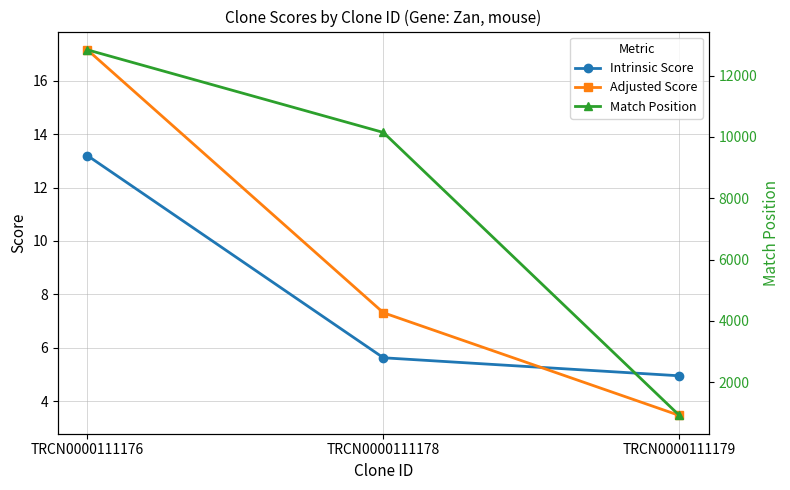

Where is Adjusted Score nearest to the value 10?

TRCN0000111178